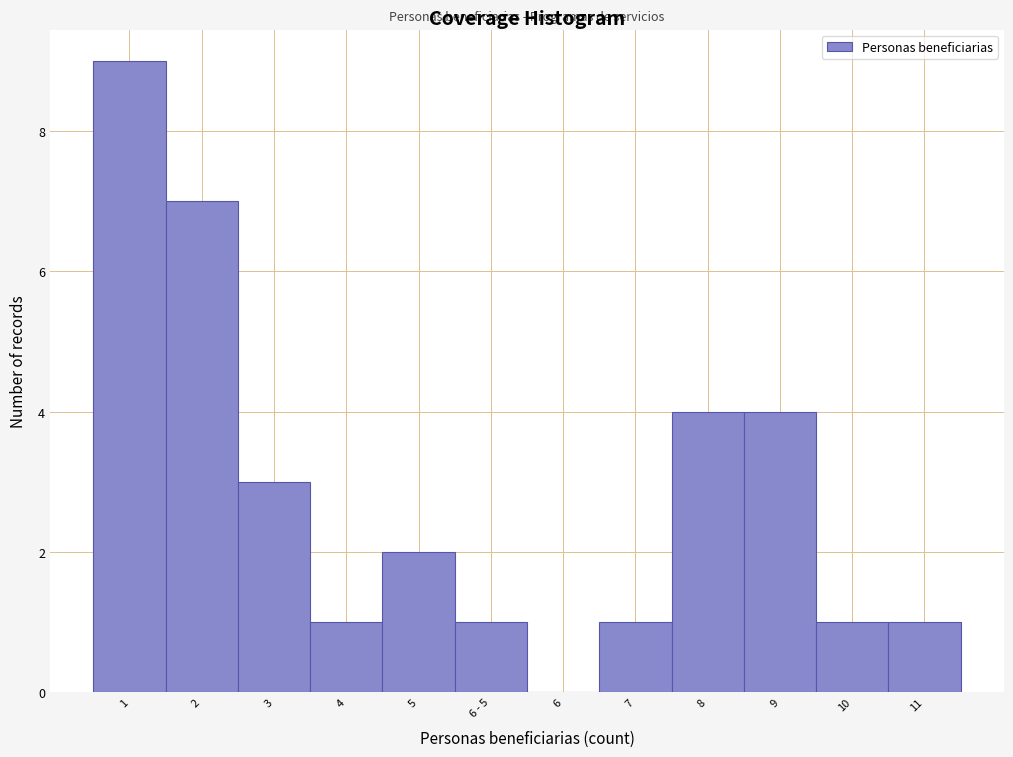

Reading left to right, extract all data points from this chart.

1=9	2=7	3=3	4=1	5=2	6 - 5=1	6=0	7=1	8=4	9=4	10=1	11=1